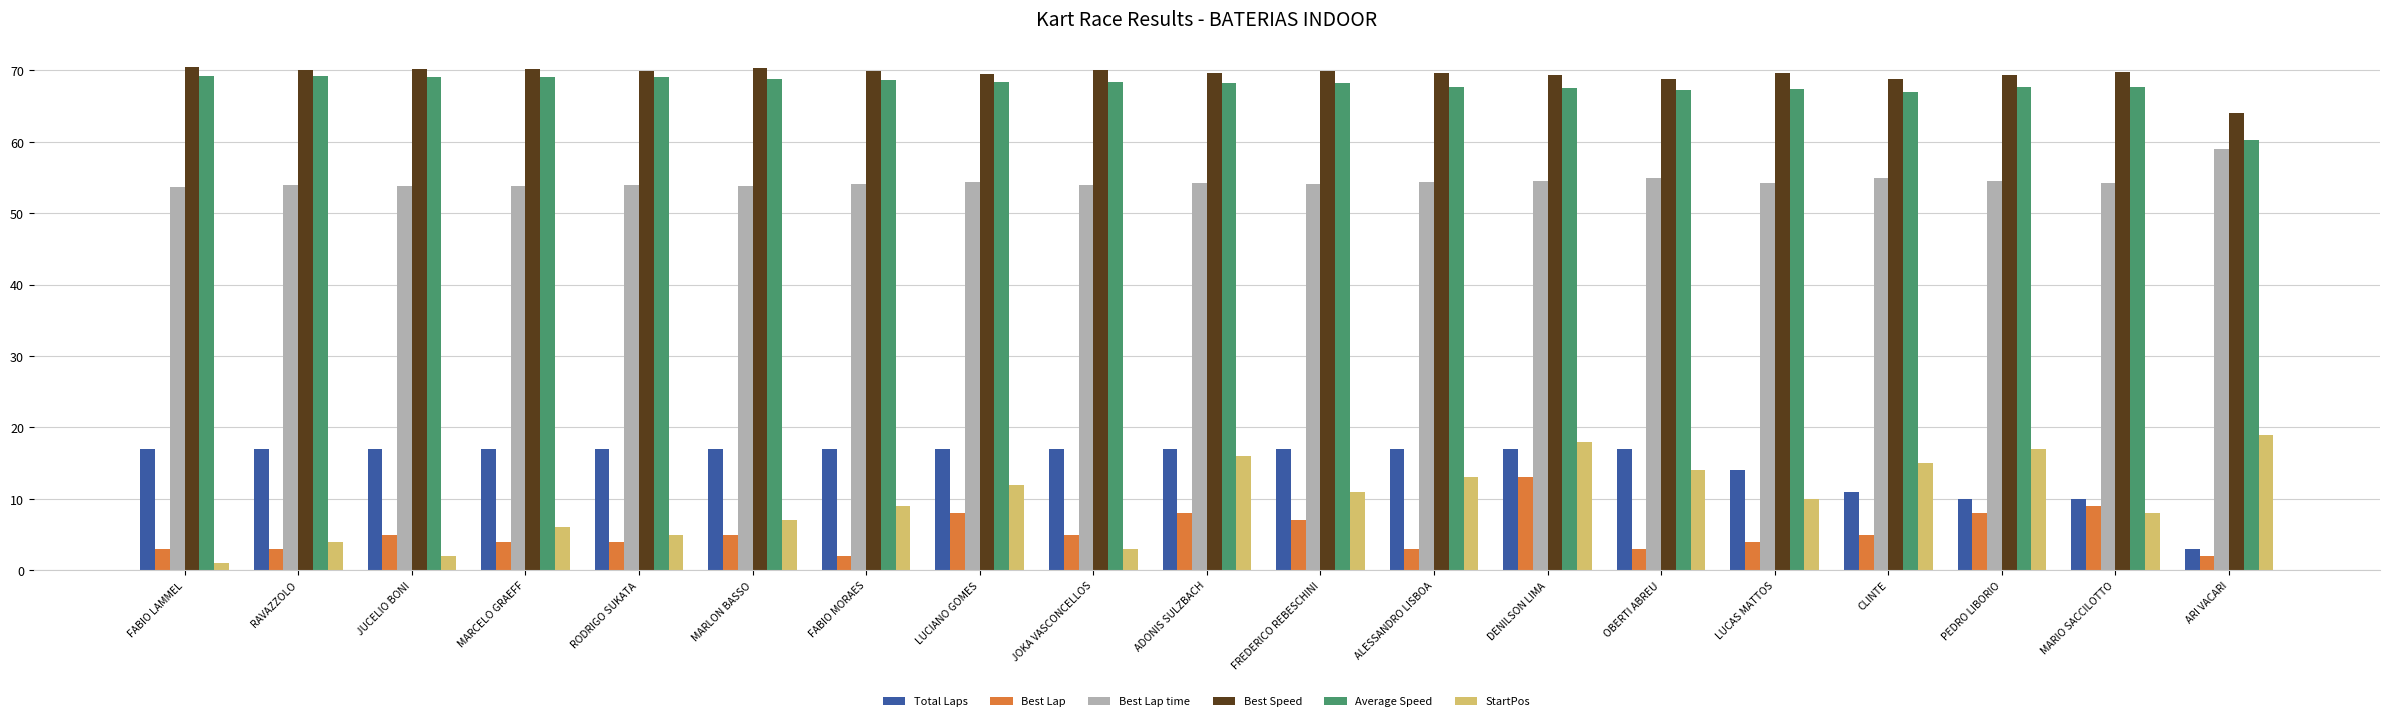

At how many categories does at least one series exceed 2?

19